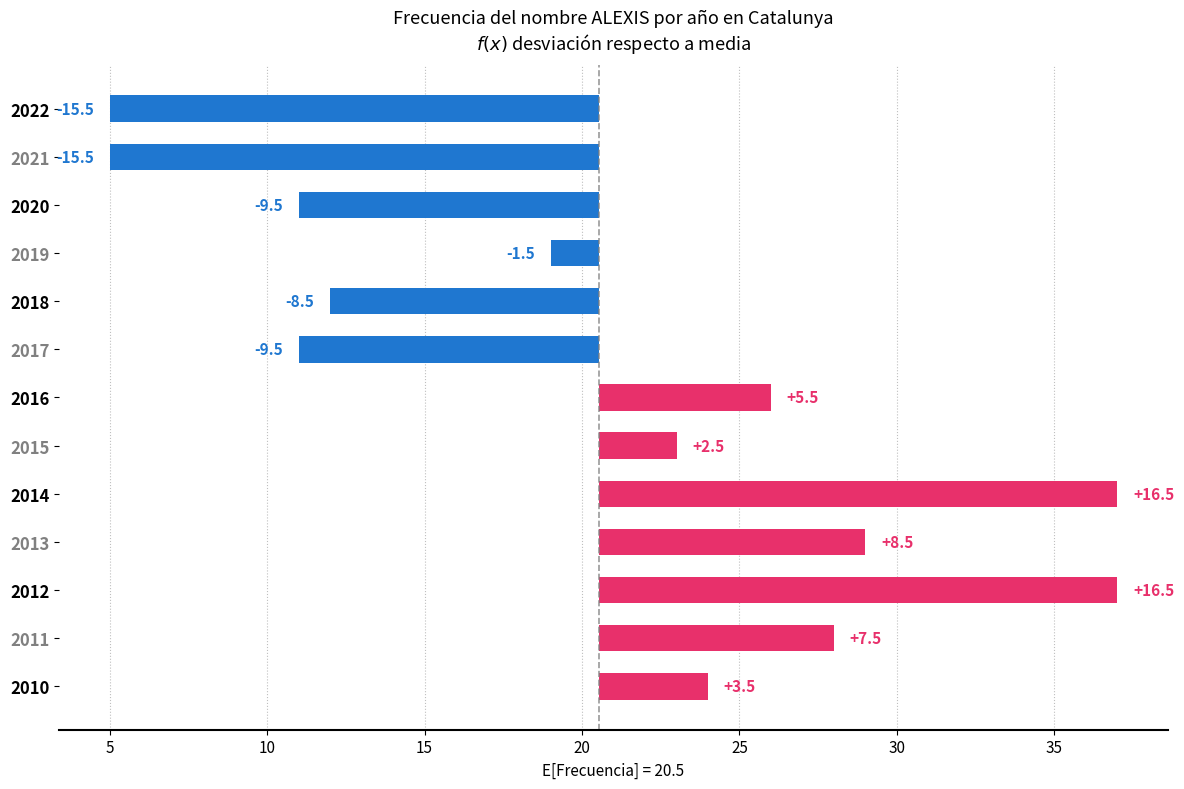

How many positive values are there?

7